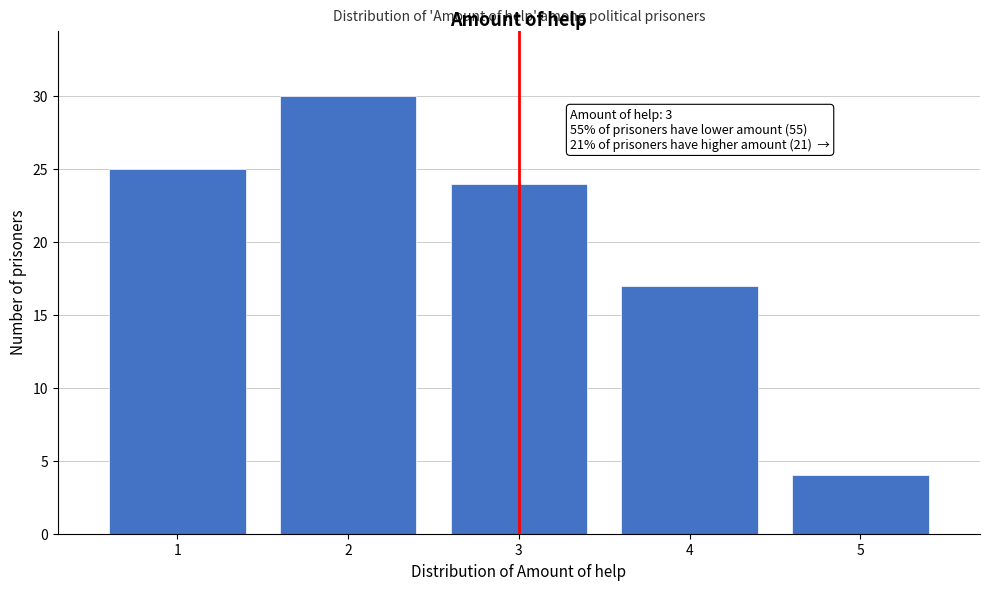

Reading left to right, transcribe all the data shown in this chart.

25	30	24	17	4